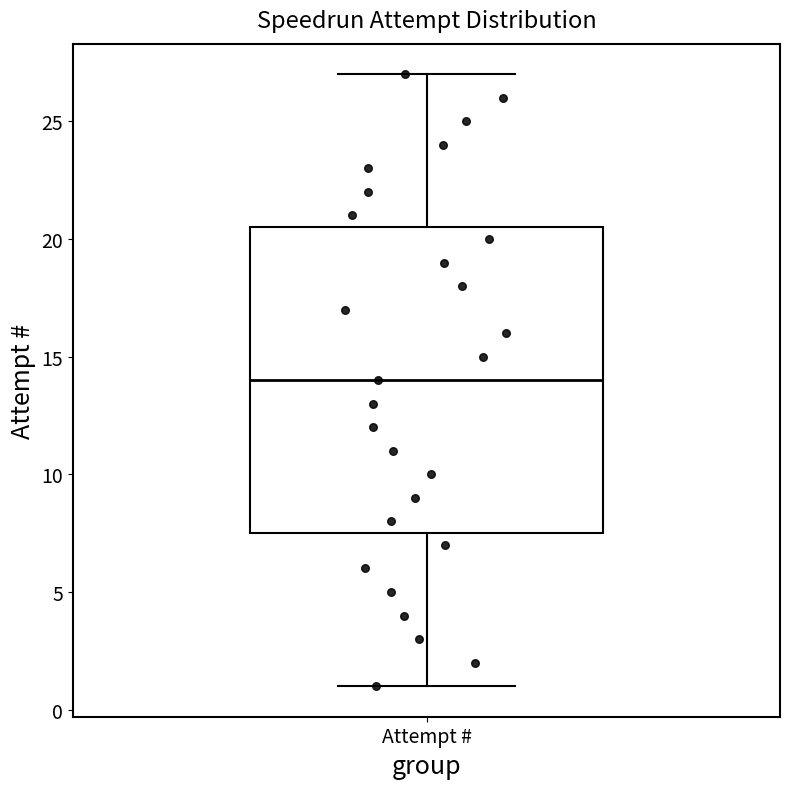

Read this box plot against the y-axis: the position of the median line, the range covered by the box, and the ends of both whiskers. The values are not printed on the chart, so give them approximately, as read against the axis.

median 14.0, box 7.5 to 20.5, whiskers 1.0 to 27.0